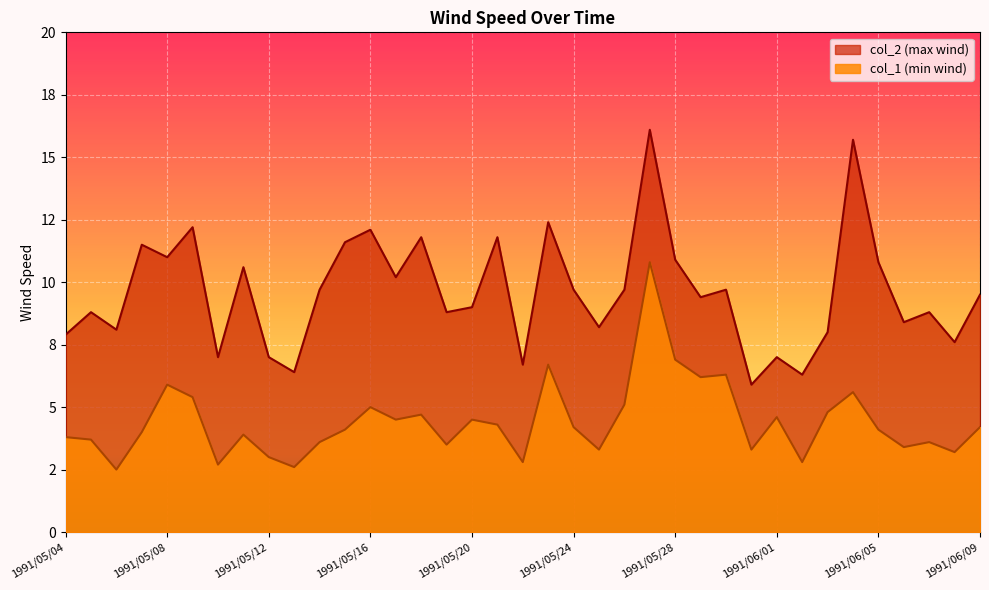

What is the smallest value displayed?

2.5